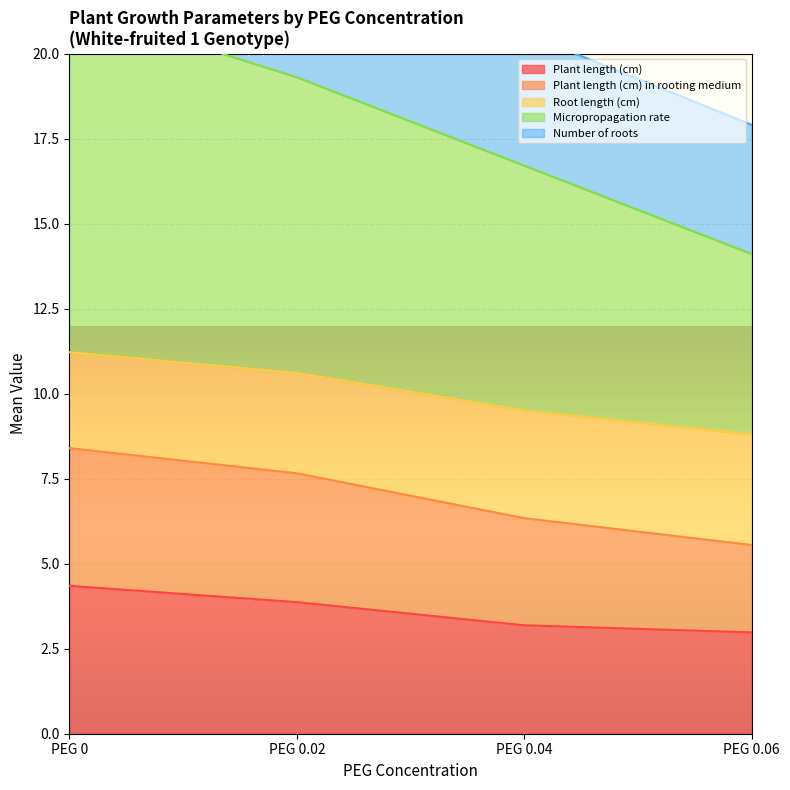

True or false: Plant length (cm) has more than 2 points higher than both neighbors.

False